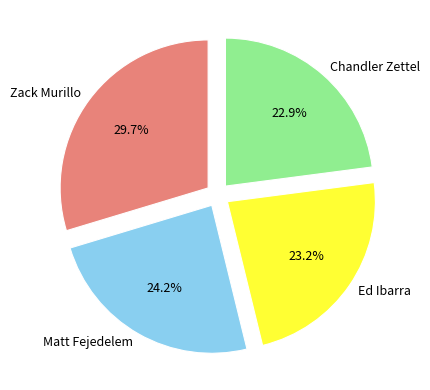

What is the total percentage of Ed Ibarra and Zack Murillo?

52.9%